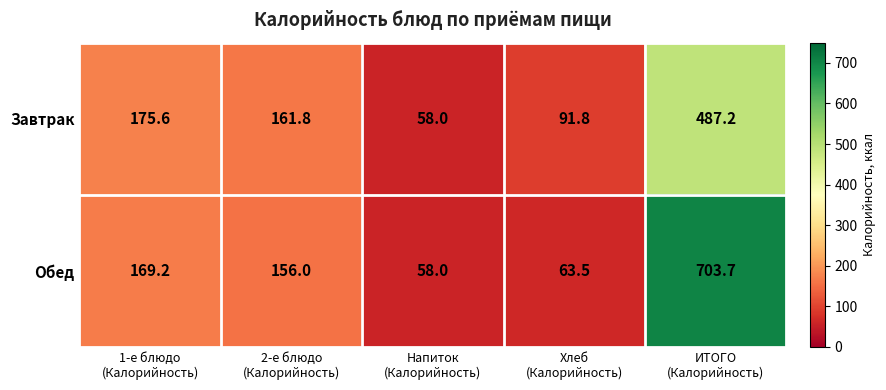

How many series are shown in this chart?

2